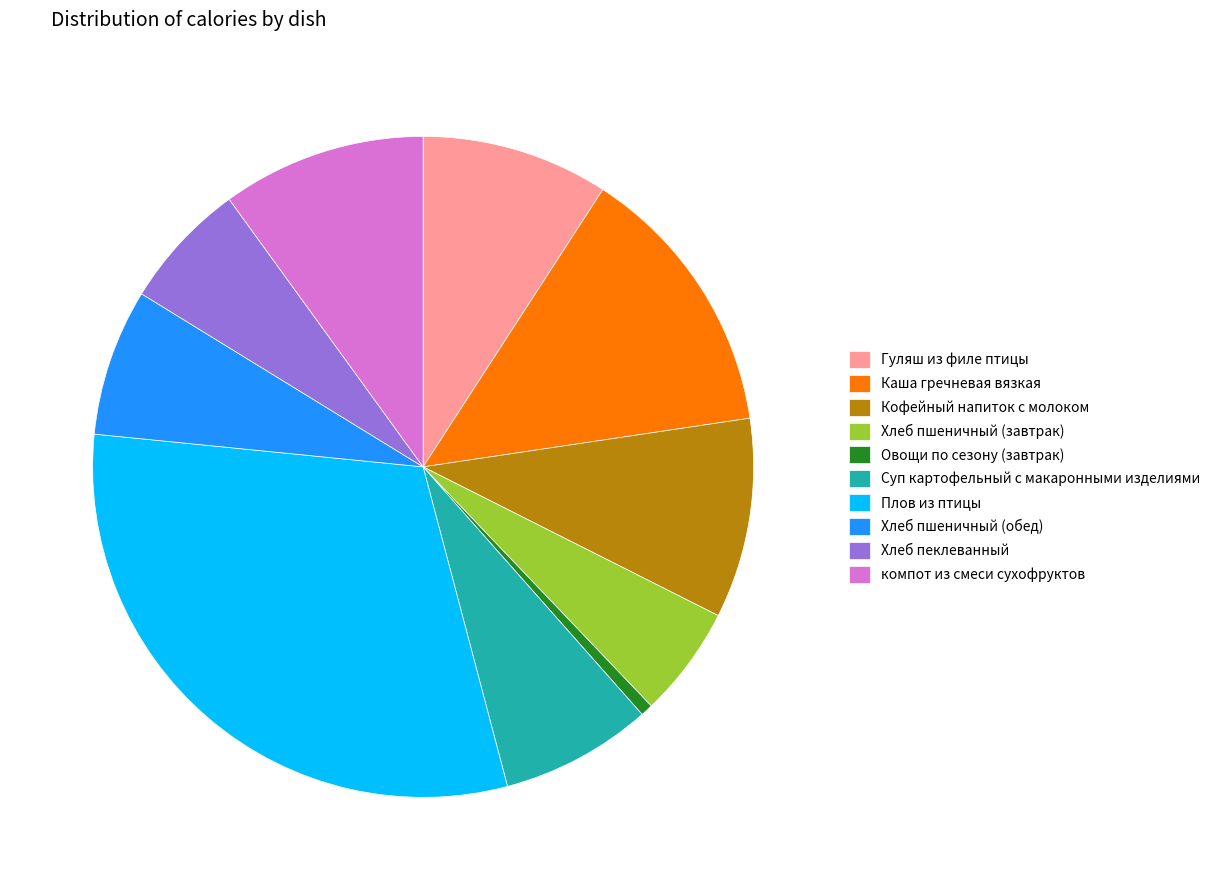

Do Каша гречневая вязкая and Гуляш из филе птицы together represent more than half of the pie?

No